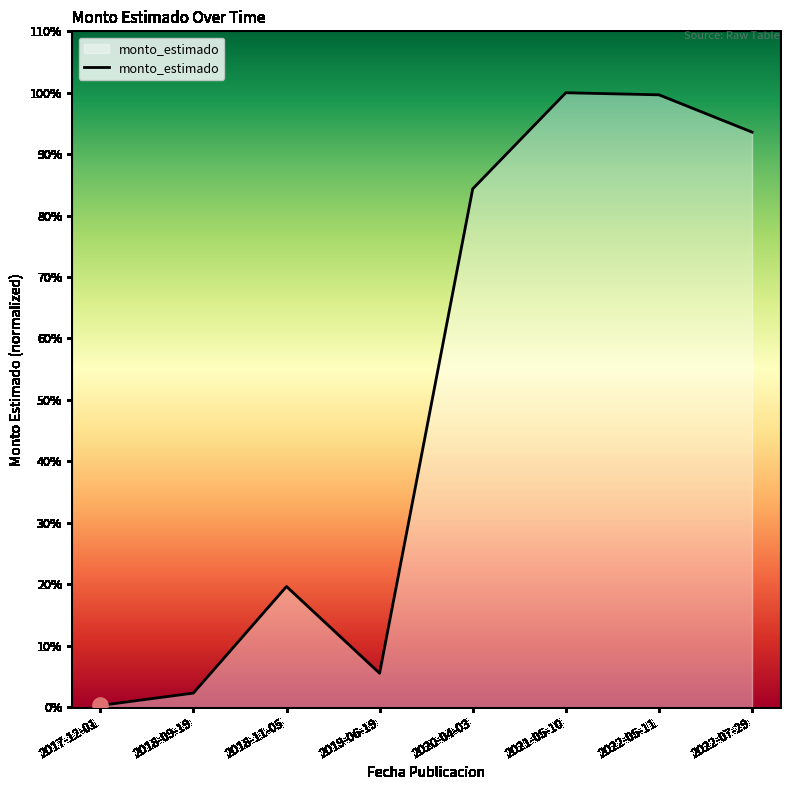

Between 2021-05-10 and 2018-11-05, which is larger?

2021-05-10